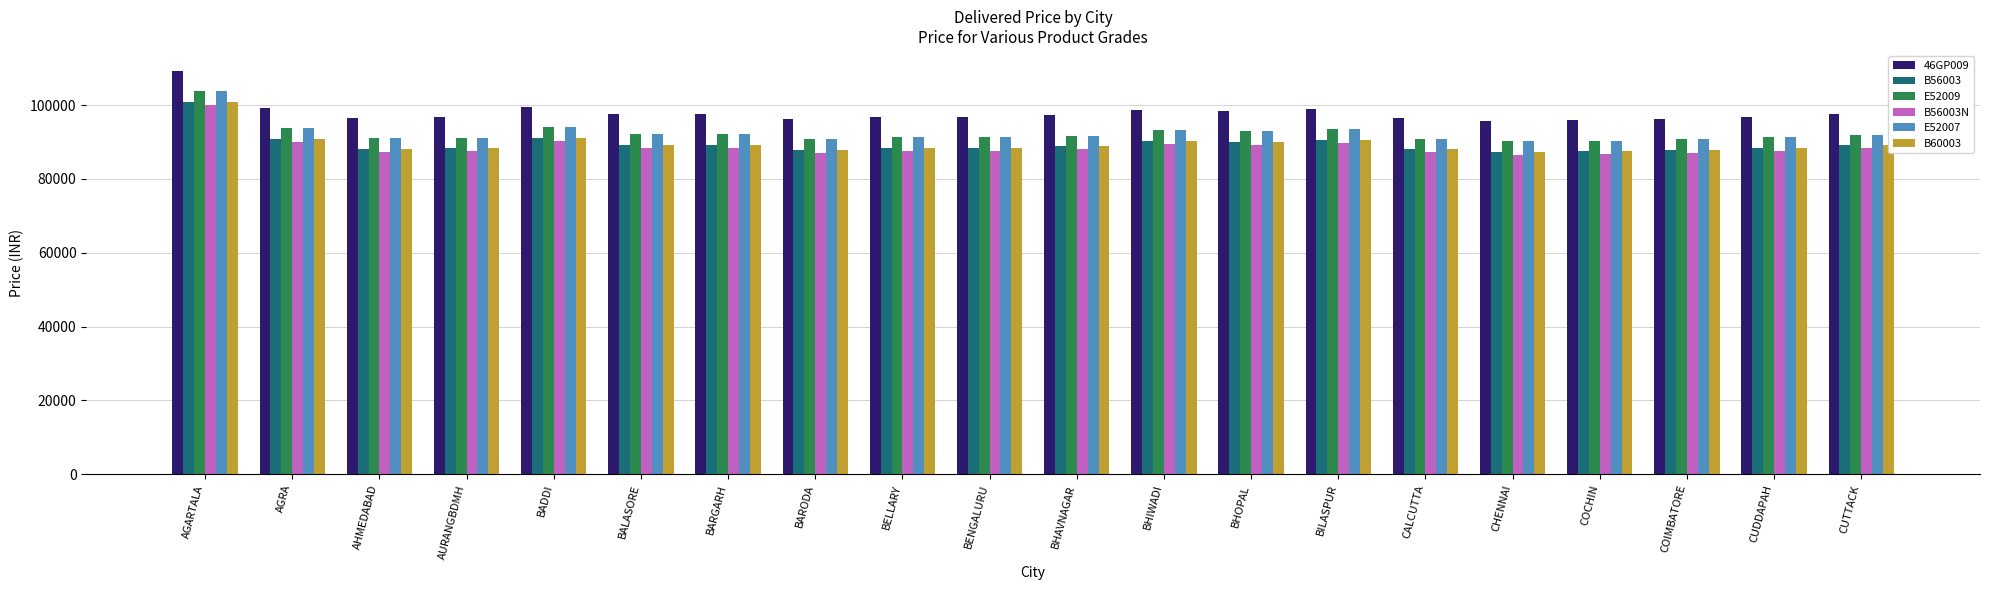

How many series are shown in this chart?

6